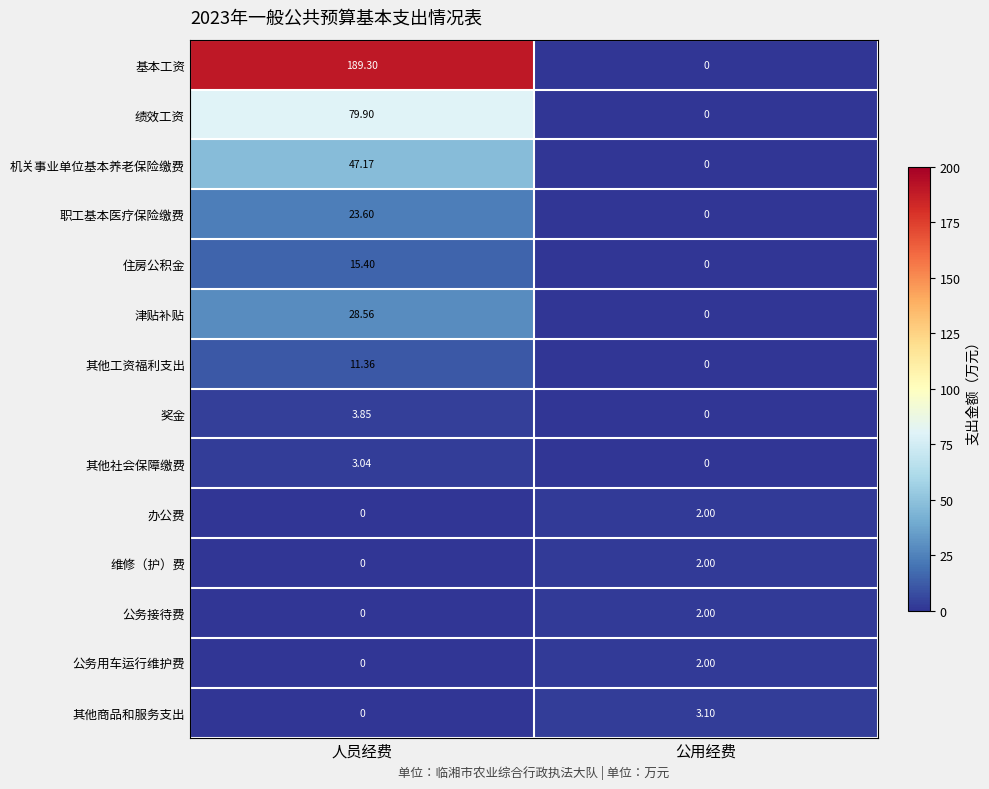

Where is 其他社会保障缴费 nearest to the value 1?

公用经费